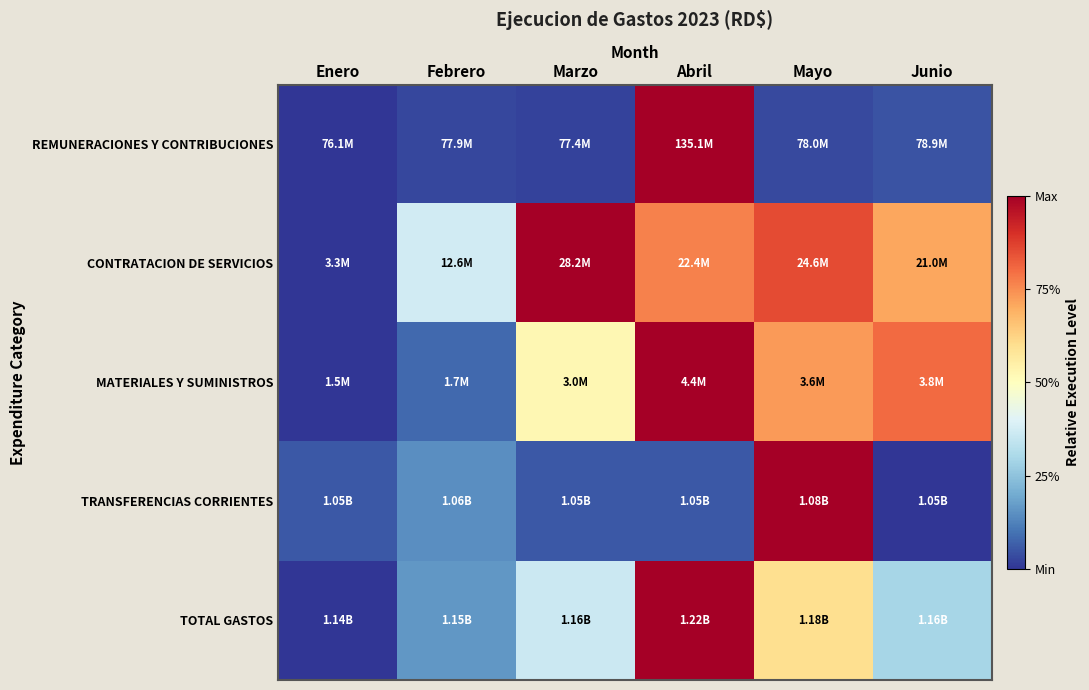

Reading left to right, extract all data points from this chart.

REMUNERACIONES Y CONTRIBUCIONES: Enero=0.0	Febrero=0.0	Marzo=0.0	Abril=1.0	Mayo=0.0	Junio=0.0
CONTRATACION DE SERVICIOS: Enero=0.0	Febrero=0.4	Marzo=1.0	Abril=0.8	Mayo=0.9	Junio=0.7
MATERIALES Y SUMINISTROS: Enero=0.0	Febrero=0.1	Marzo=0.5	Abril=1.0	Mayo=0.7	Junio=0.8
TRANSFERENCIAS CORRIENTES: Enero=0.1	Febrero=0.1	Marzo=0.1	Abril=0.1	Mayo=1.0	Junio=0.0
TOTAL GASTOS: Enero=0.0	Febrero=0.2	Marzo=0.4	Abril=1.0	Mayo=0.6	Junio=0.3